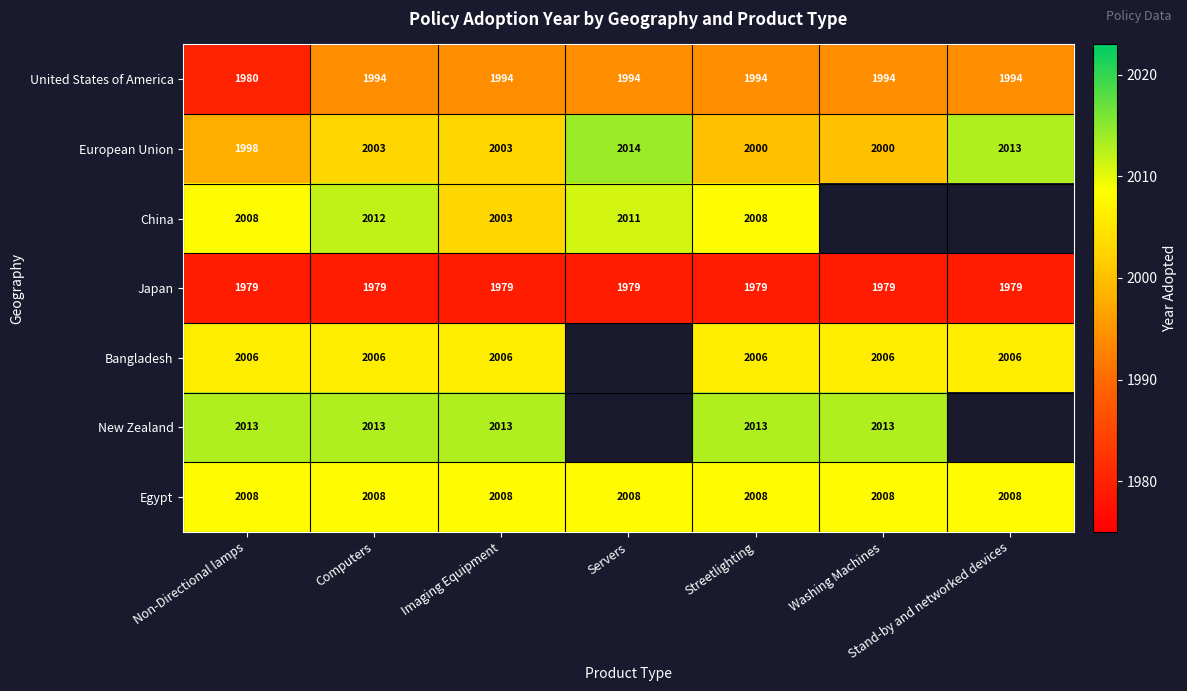

Is the value of Bangladesh at Streetlighting greater than the value of China at Streetlighting?

No